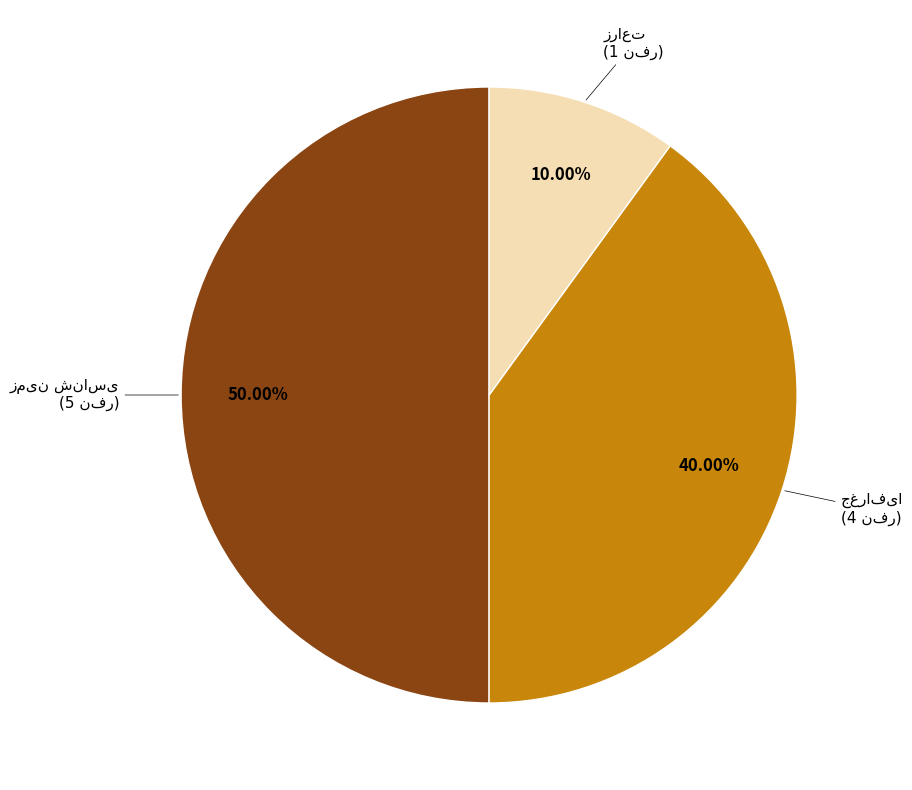

To the nearest percent, what is the difference between the جغرافیا and زمین شناسی slice percentages?

10%